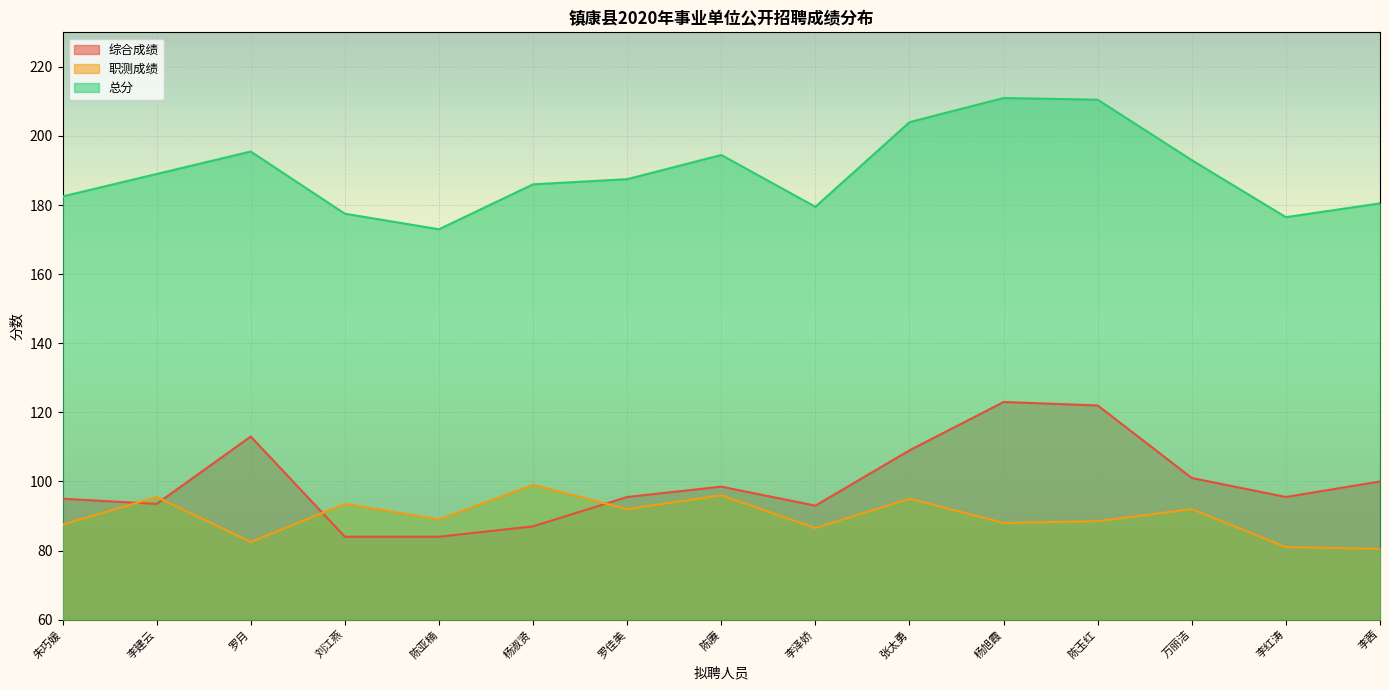

In 总分, how many points are lower than both neighbors (excluding endpoints)?

3